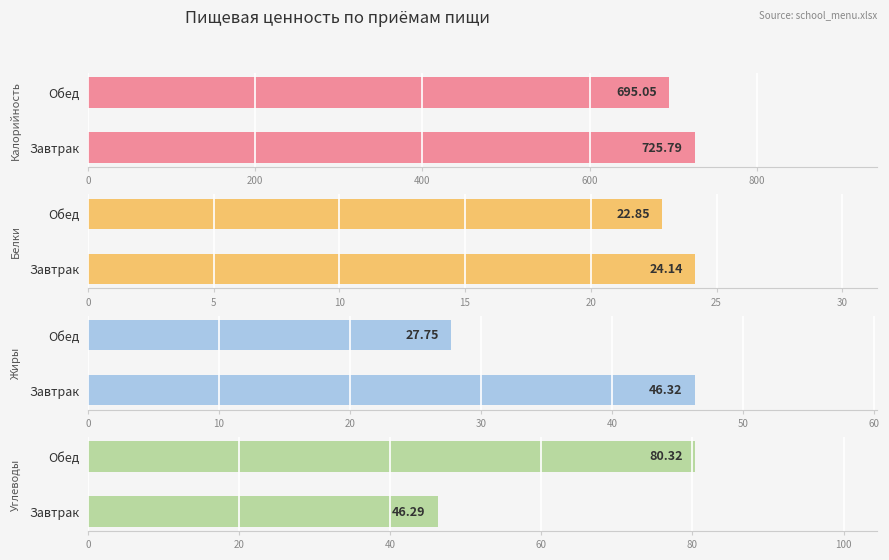

What is the smallest value displayed?

22.9